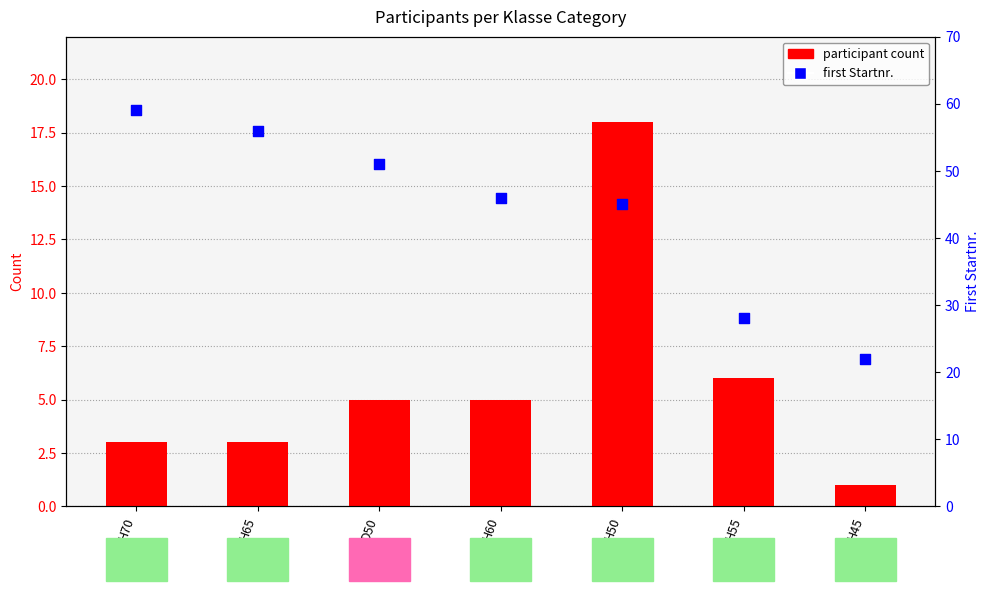

What are all the series names shown in the legend?

participant count, first Startnr.